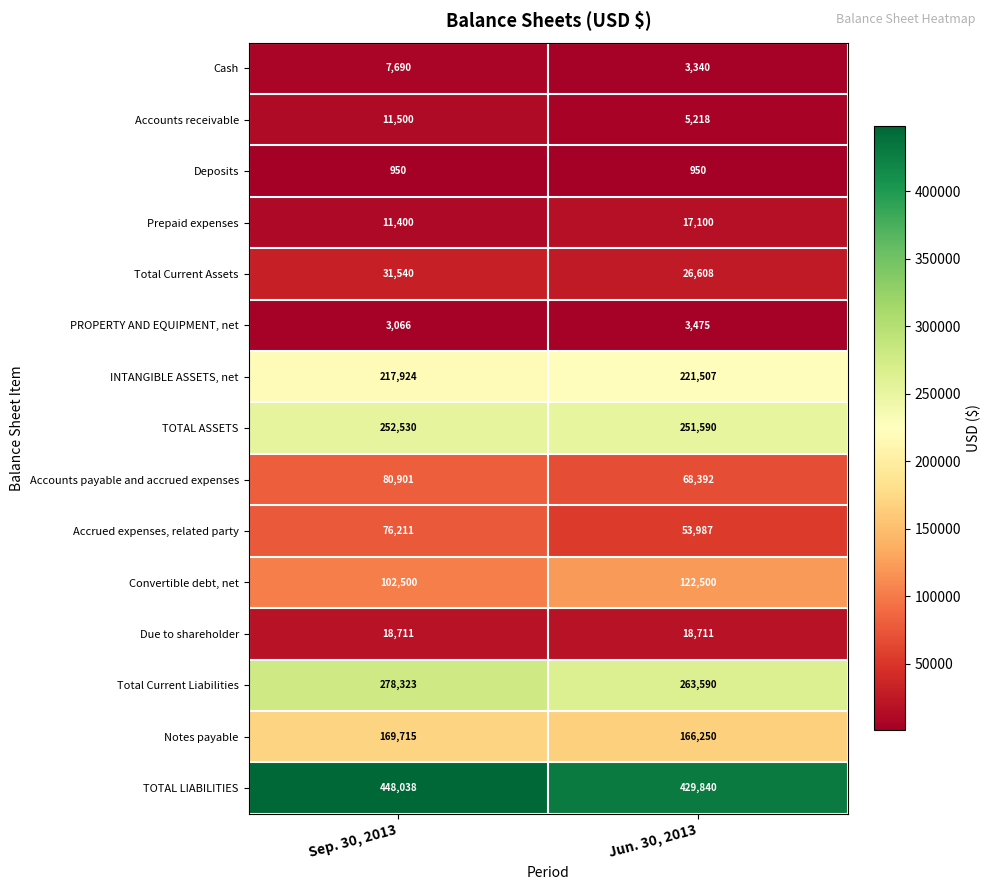

Which series has the widest spread of values?

Accrued expenses, related party